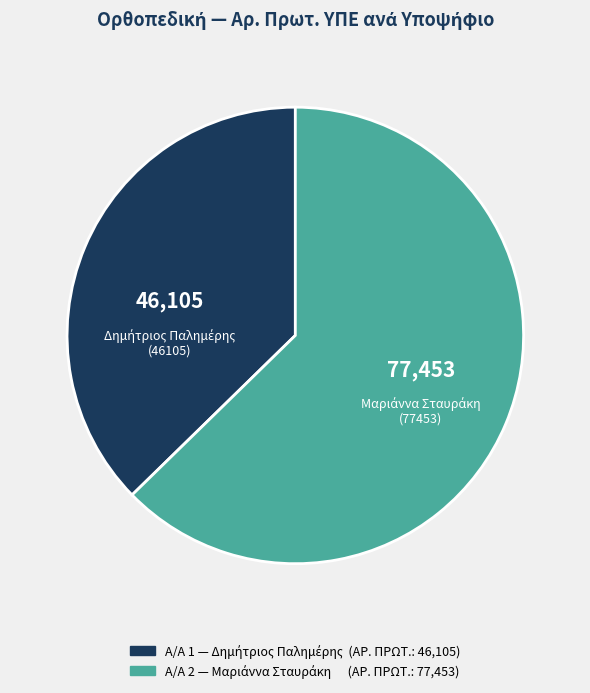

Does any single category account for the majority?

Yes